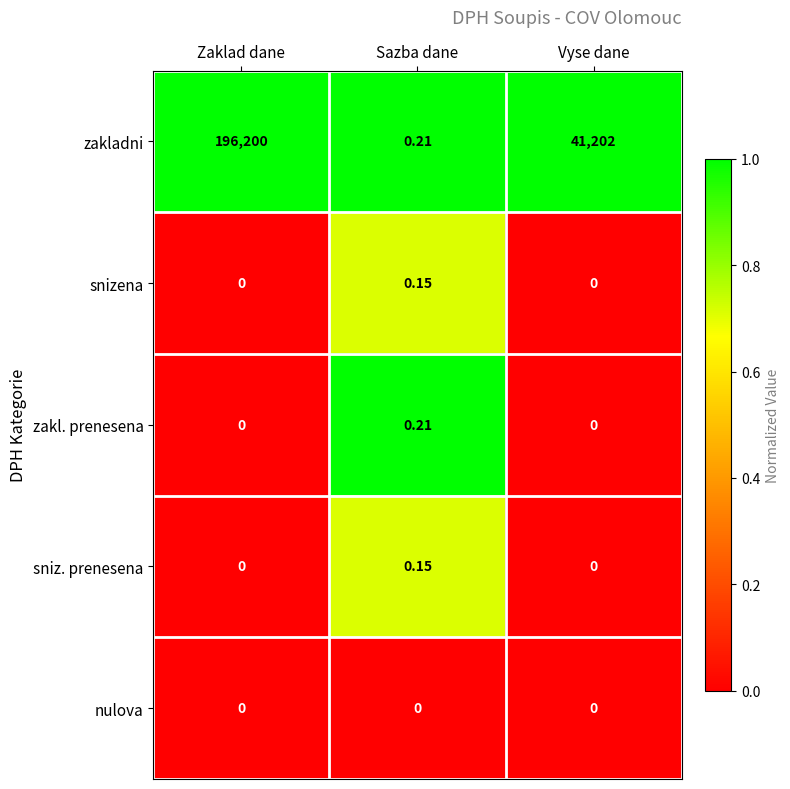

Which category has the highest value in the zakladni series?

Zaklad dane